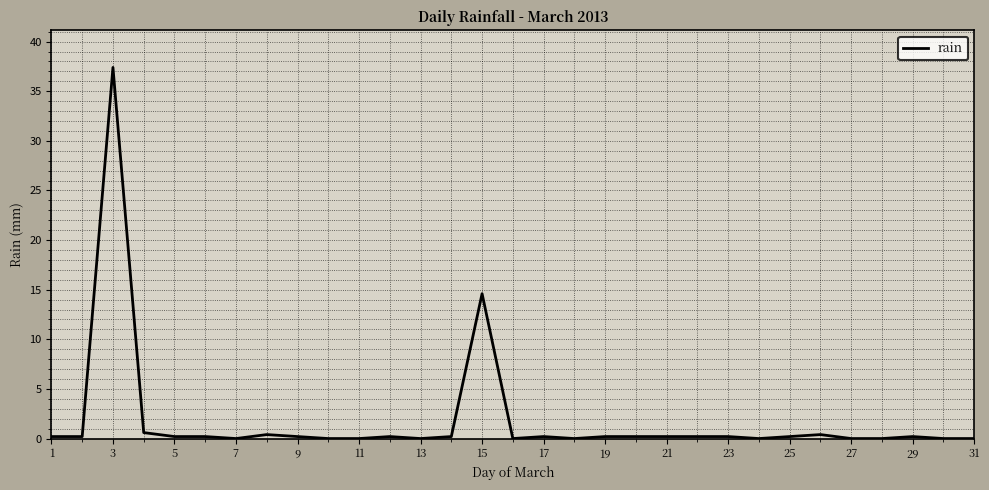

What is the maximum value shown in the chart?

37.4